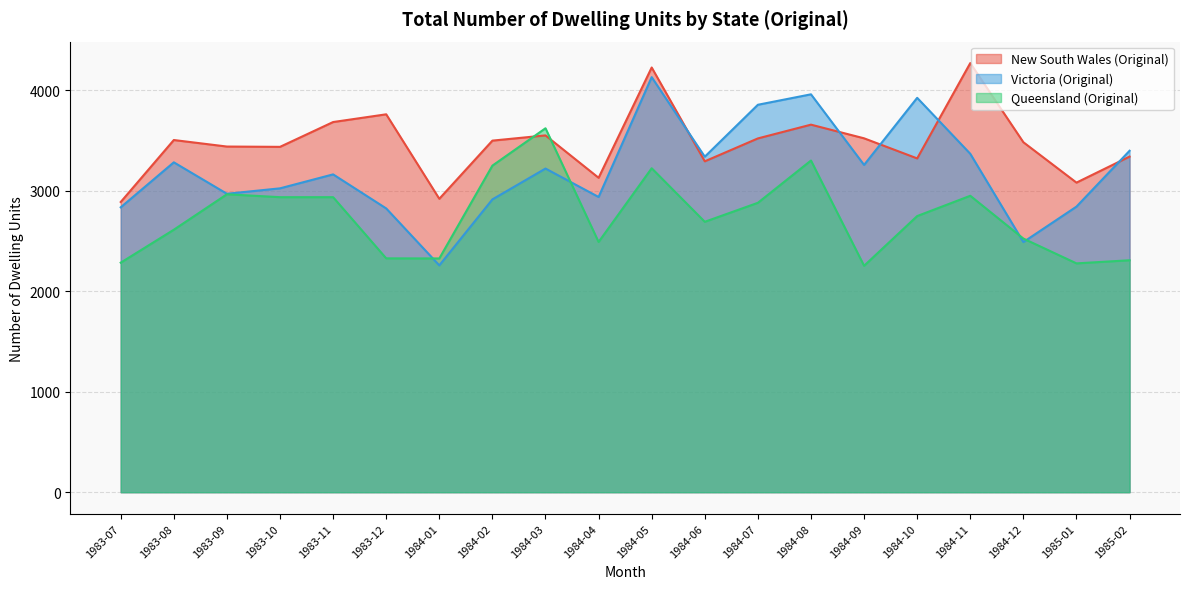

Reading left to right, what are all the values shown in this chart?

New South Wales (Original): 2889	3506	3441	3438	3685	3762	2921	3500	3552	3130	4228	3294	3522	3659	3523	3323	4272	3484	3082	3341
Victoria (Original): 2836	3284	2971	3025	3164	2825	2258	2915	3222	2939	4132	3340	3857	3961	3258	3926	3369	2490	2843	3399
Queensland (Original): 2285	2613	2966	2937	2937	2328	2327	3251	3623	2491	3225	2692	2881	3302	2254	2749	2951	2525	2278	2309